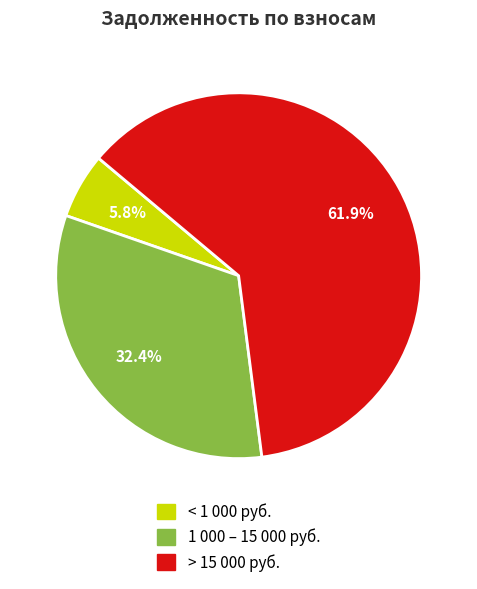

Rank the categories by value from lowest to highest.

< 1 000 руб., 1 000 – 15 000 руб., > 15 000 руб.